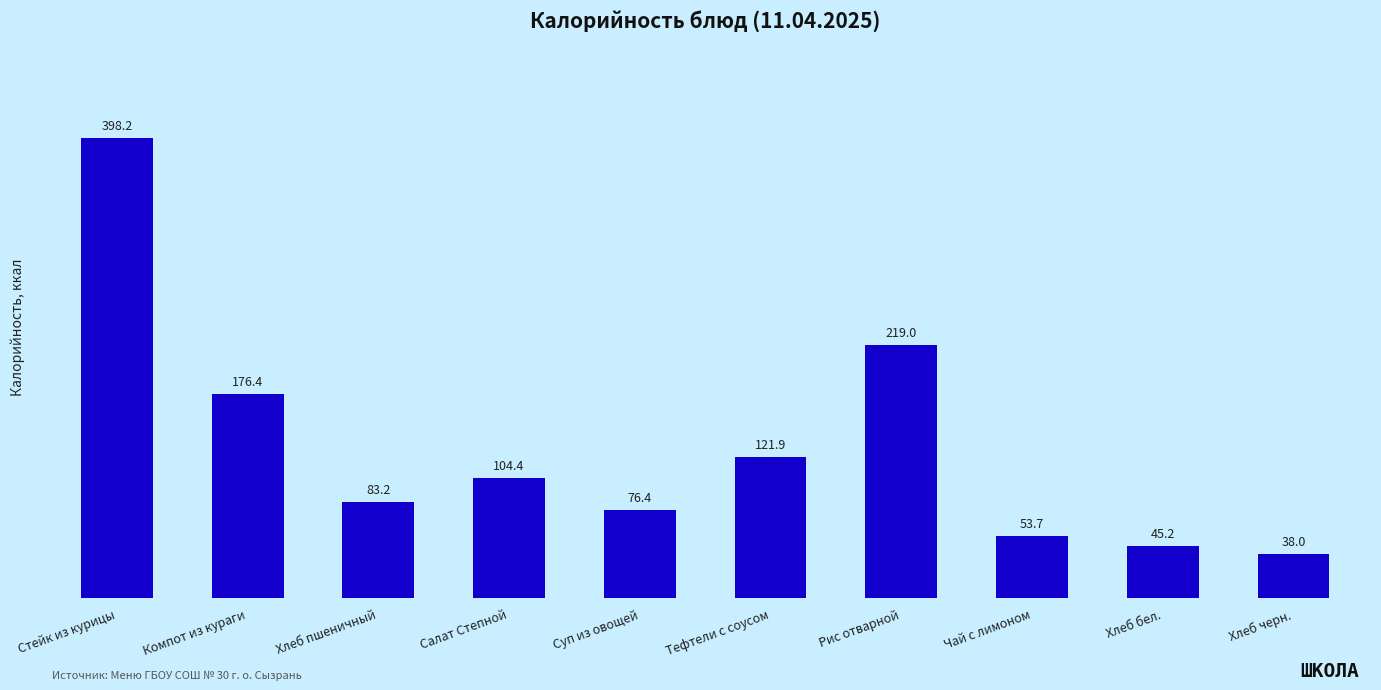

List the labels in order of value, smallest first.

Хлеб черн., Хлеб бел., Чай с лимоном, Суп из овощей, Хлеб пшеничный, Салат Степной, Тефтели с соусом, Компот из кураги, Рис отварной, Стейк из курицы